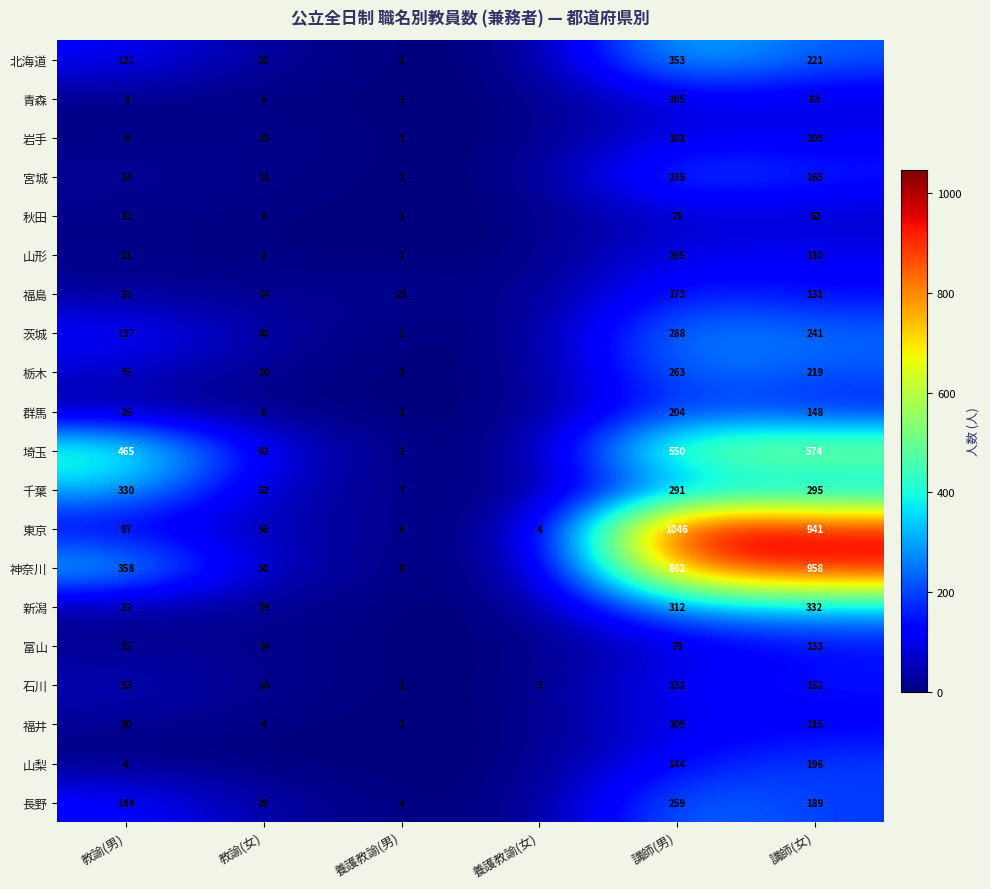

The 栃木 series shows 263 at 講師(男). True or false?

True